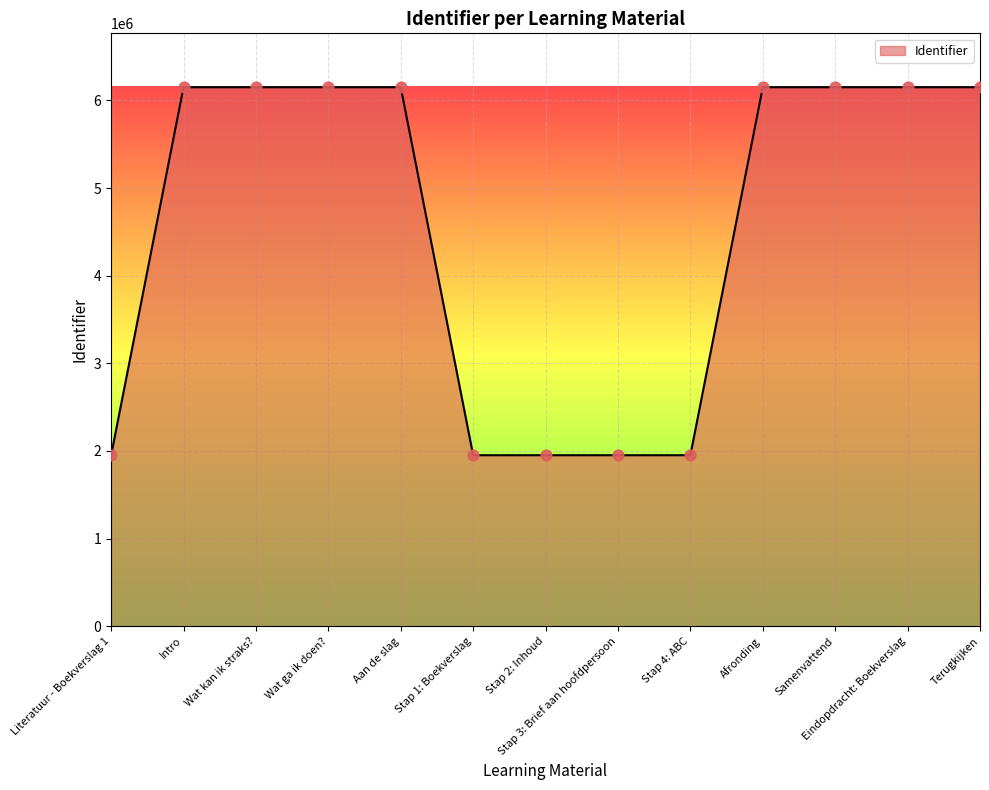

Approximately how many times larger is the value at Stap 3: Brief aan hoofdpersoon compared to Eindopdracht: Boekverslag?

0.3